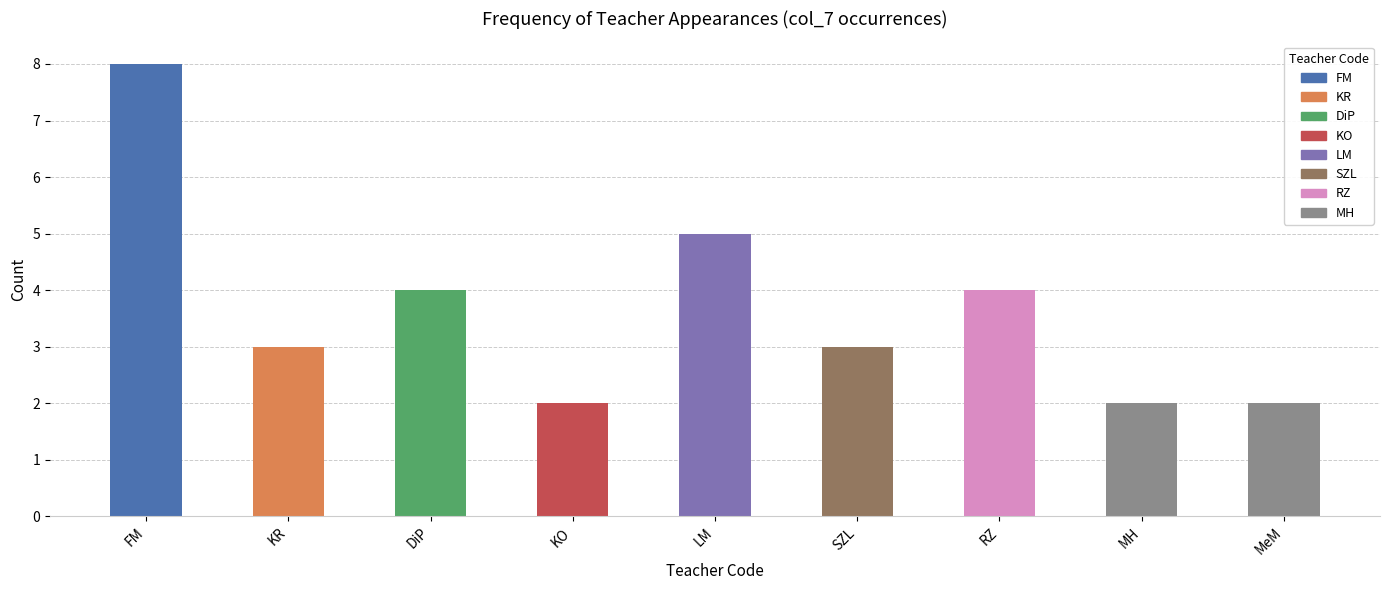

True or false: the data shows 4 at 6.

True